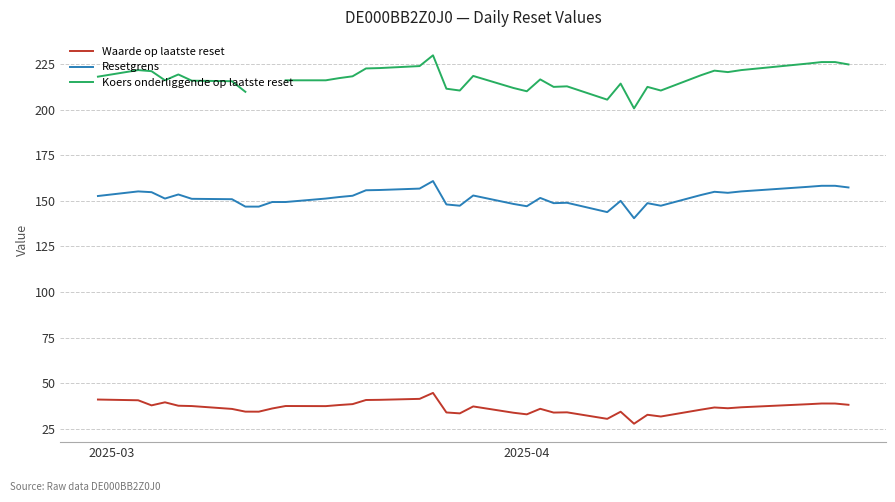

What is the minimum value shown in the chart?

27.8